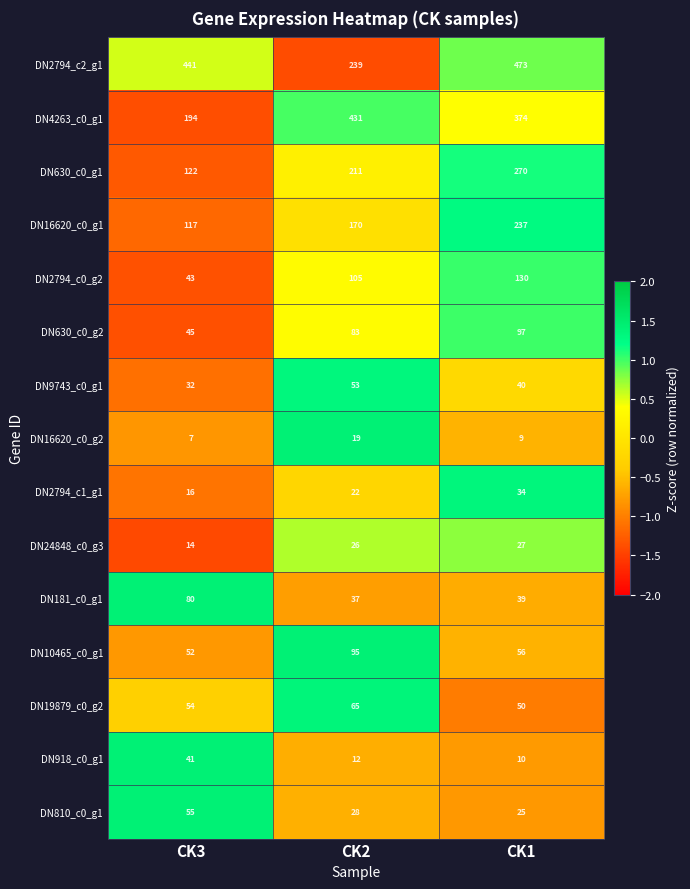

Where is DN2794_c2_g1 nearest to the value 356?

CK3